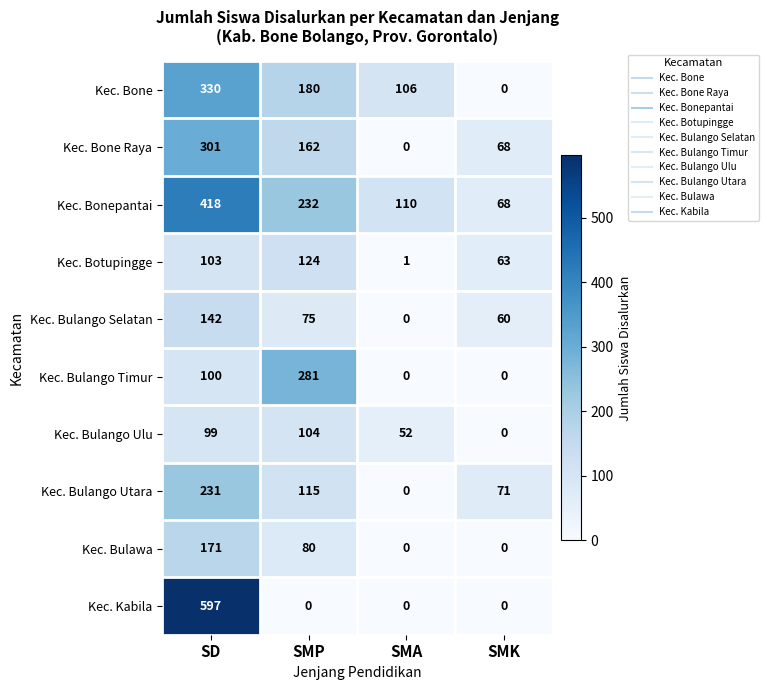

At which category is the sum across all series the highest?

SD